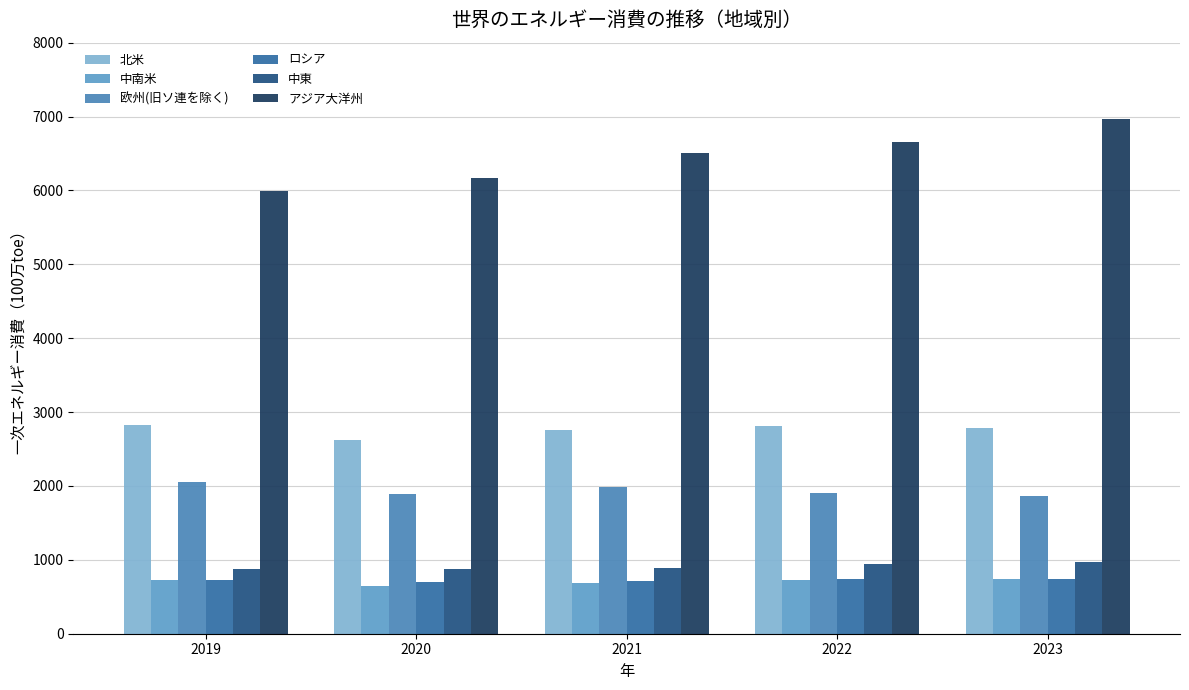

Reading left to right, what are all the values shown in this chart?

北米: 2827.8	2621.3	2751.5	2815.9	2786.9
中南米: 725.4	643.0	692.3	725.4	747.0
欧州(旧ソ連を除く): 2059.1	1890.7	1982.7	1901.2	1859.3
ロシア: 725.0	694.7	716.7	742.2	747.4
中東: 875.4	872.1	890.2	938.5	966.3
アジア大洋州: 5998.9	6170.2	6500.3	6659.2	6968.9